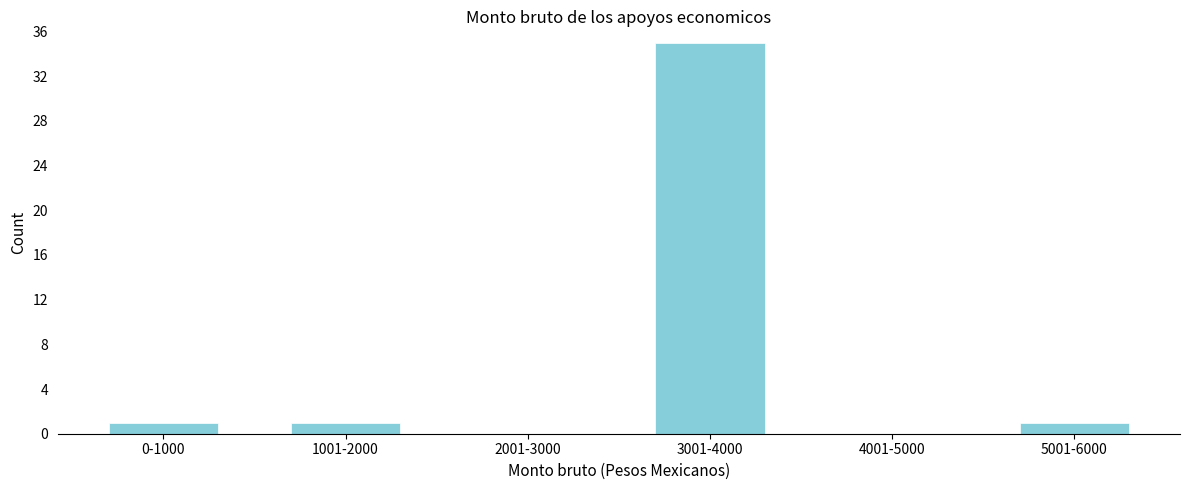

Reading right to left, transcribe all the data shown in this chart.

5001-6000=1	4001-5000=0	3001-4000=35	2001-3000=0	1001-2000=1	0-1000=1